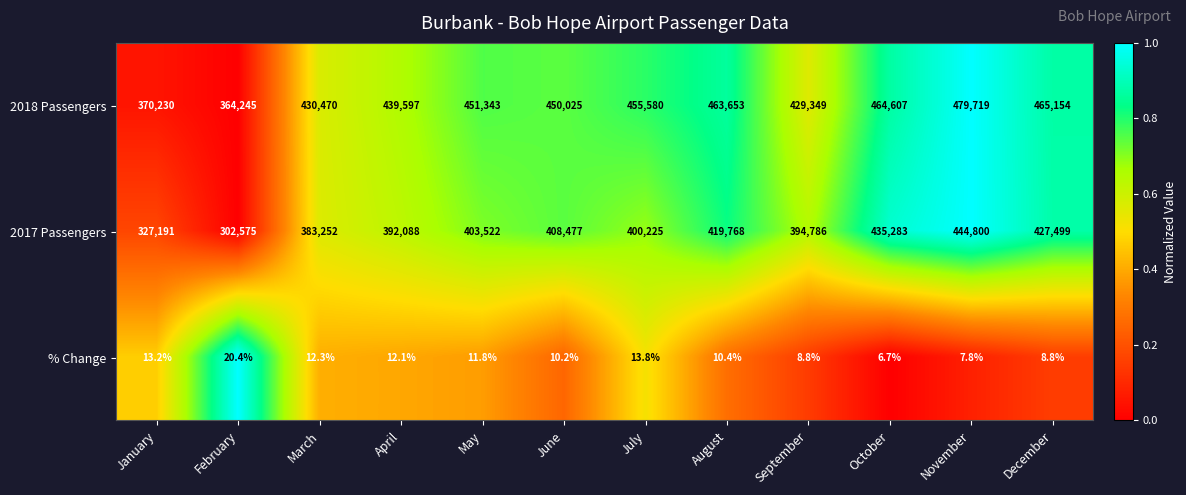

What is the total value across all series at September?

824143.8